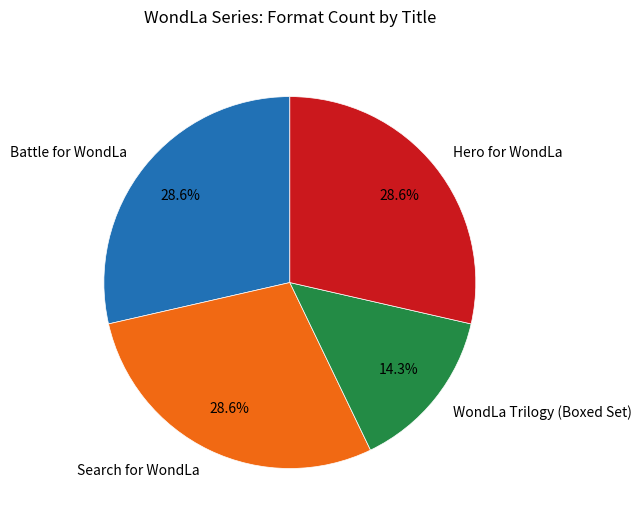

Which category has the smallest portion of the pie?

WondLa Trilogy (Boxed Set)